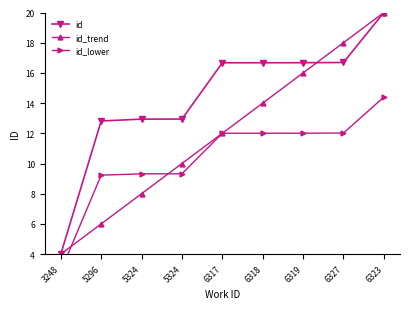

Rank the series by their maximum value, from lowest to highest.

id_lower, id, id_trend